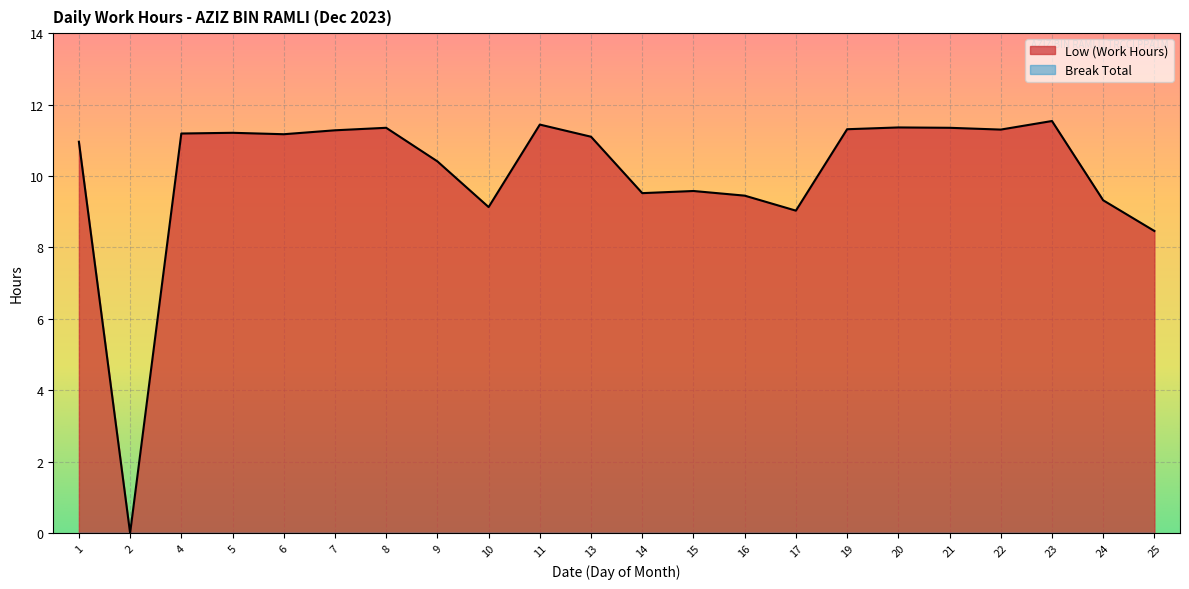

At which category does the chart reach its minimum across all series?

2